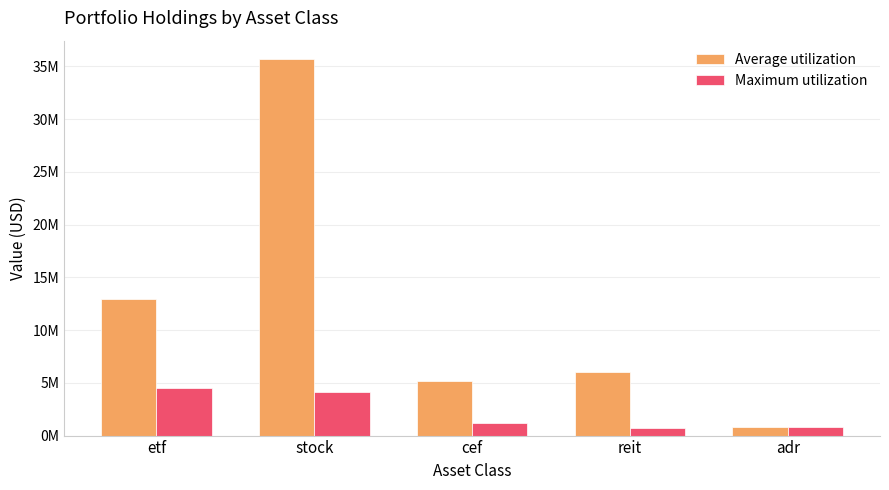

Reading left to right, what are all the values shown in this chart?

Average utilization: 12958000	35643000	5156000	6010000	830000
Maximum utilization: 4503000	4162000	1199000	730000	830000